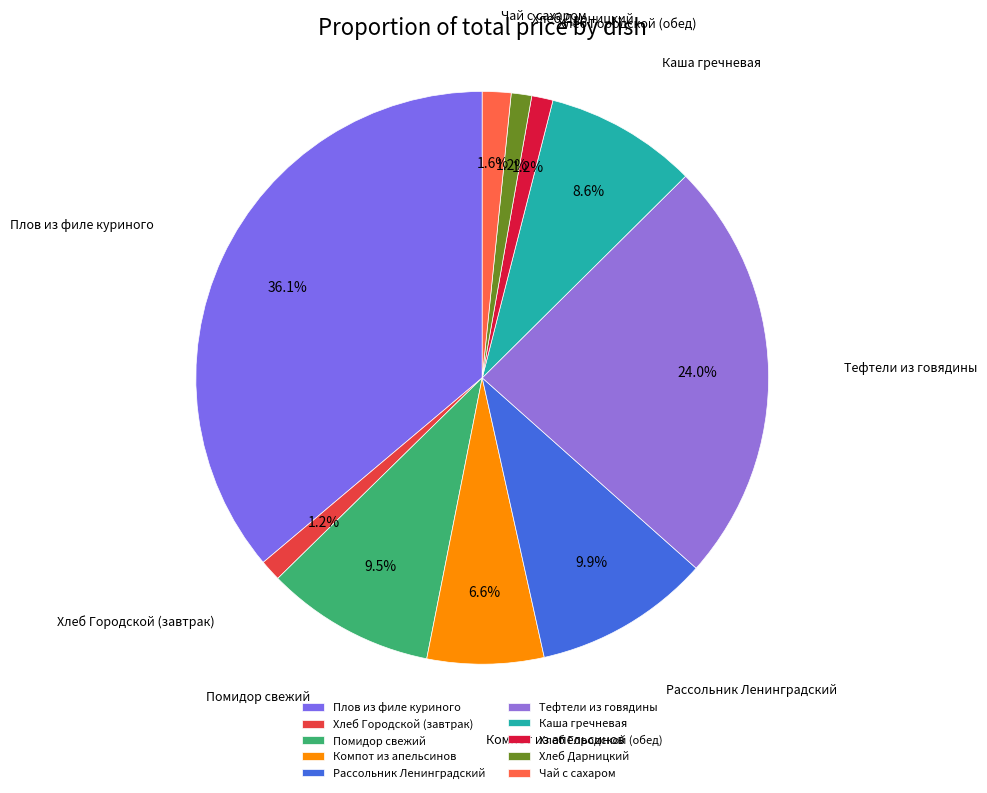

How much of the chart is everything except Тефтели из говядины?

76.0%